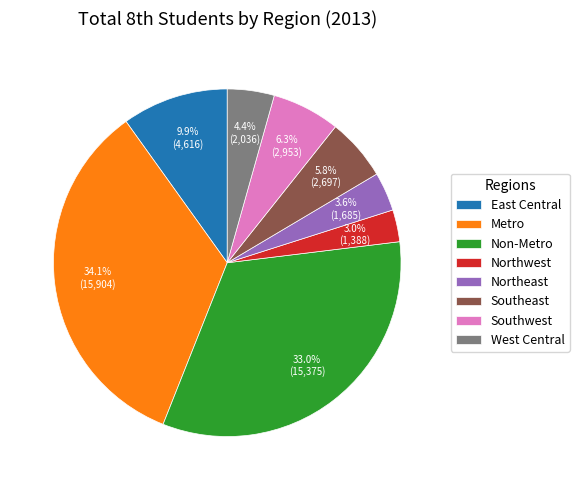

What is the largest slice in the pie chart?

Metro